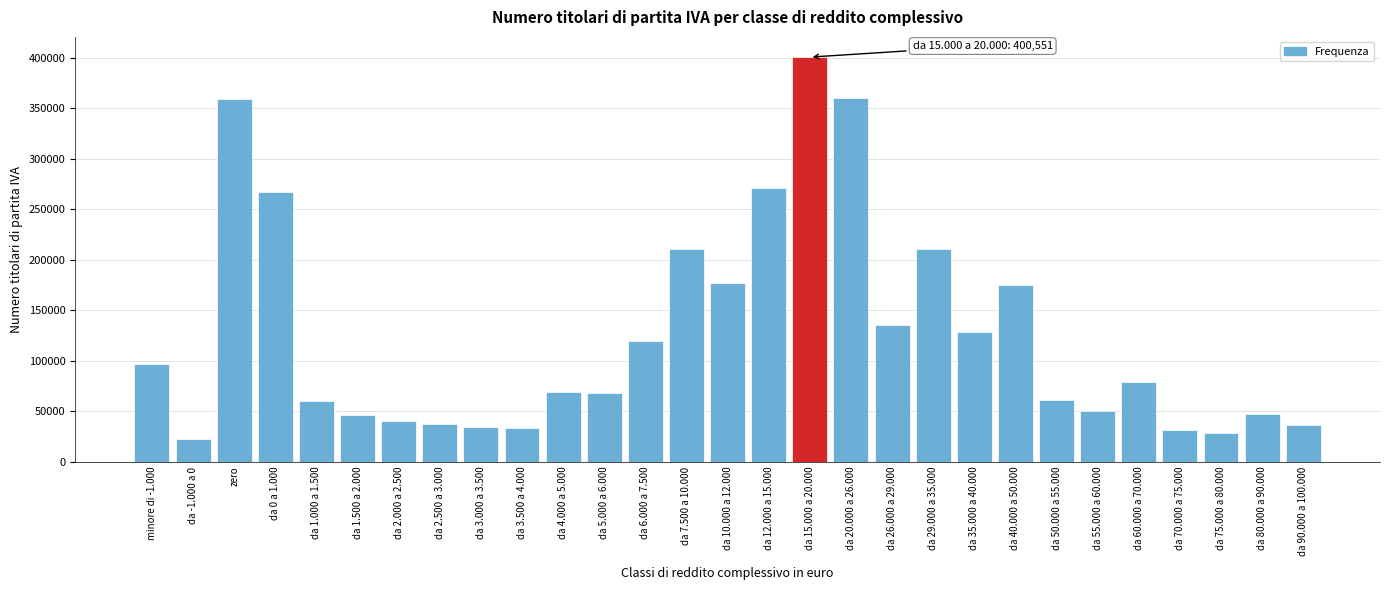

What is the difference between the maximum and second lowest values?

372404